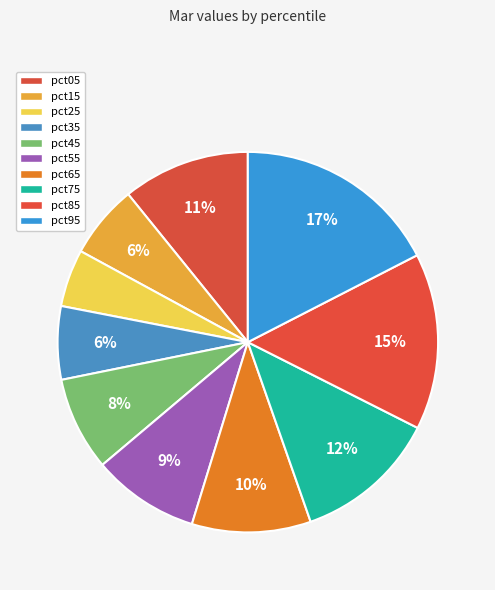

The pct45 slice represents 8% of the pie. True or false?

True